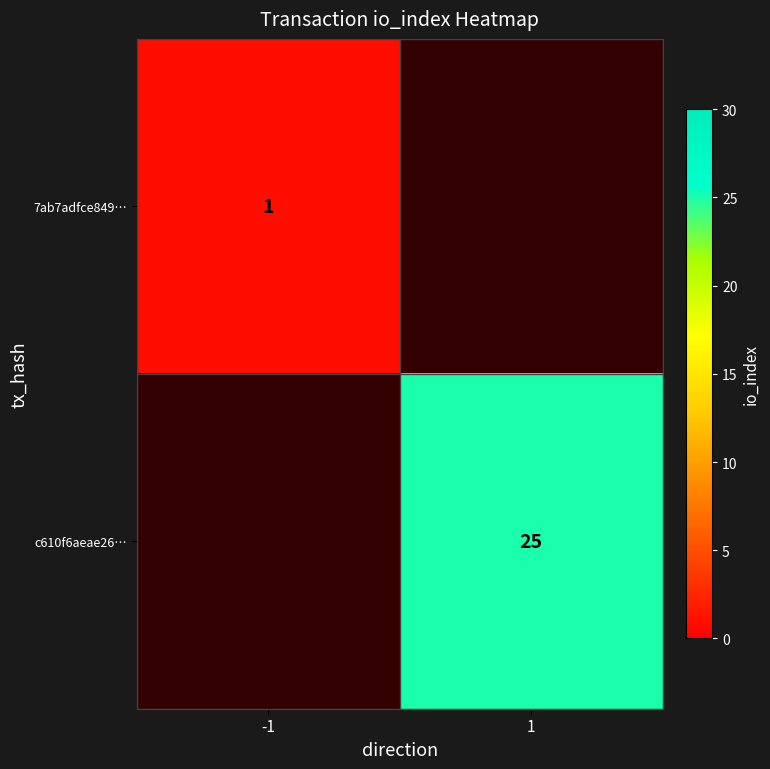

The c610f6aeae26… series shows 35 at 1. True or false?

False